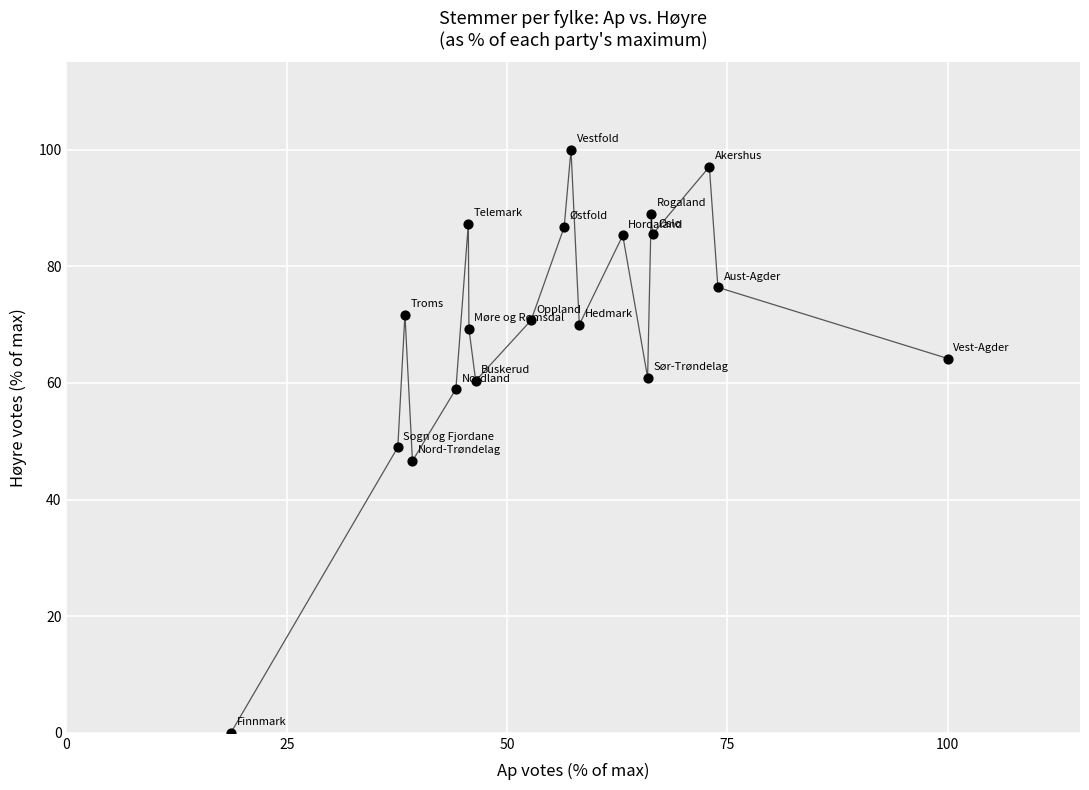

What is the range of Y values (max minus min)?

100.0